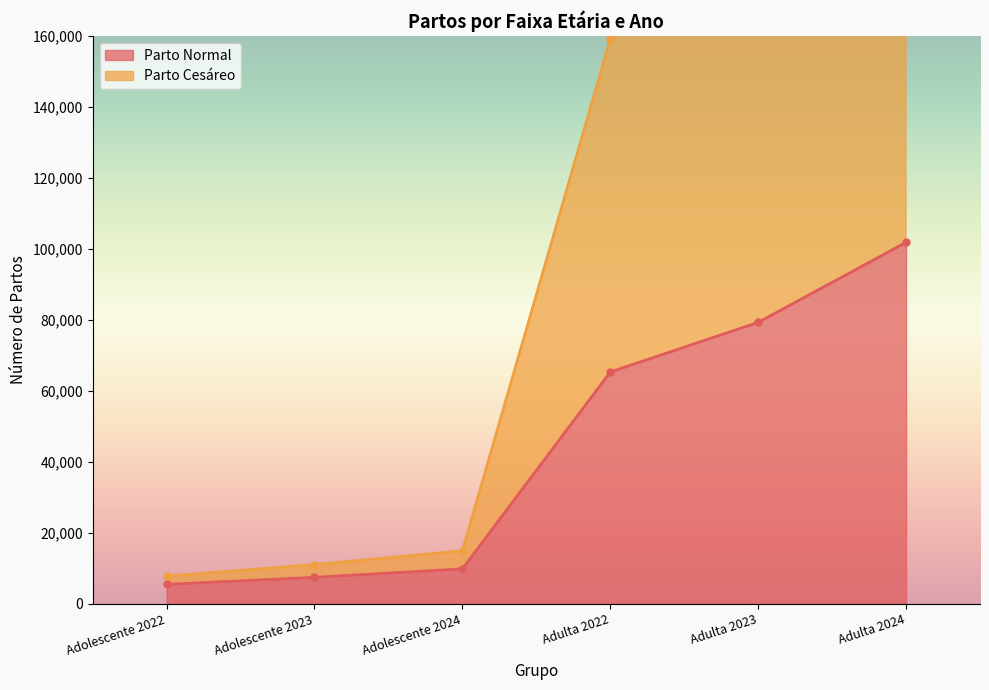

Between Adolescente 2022 and Adulta 2022, which series saw the biggest shift?

Parto Cesáreo